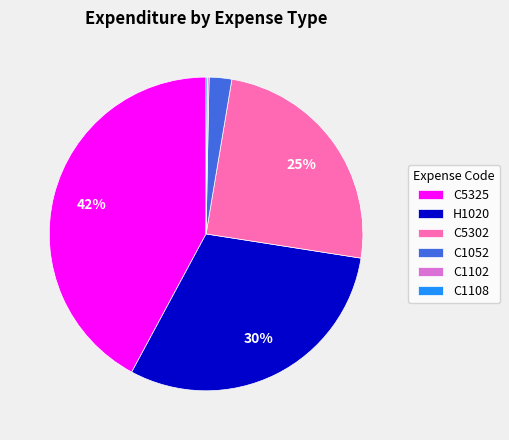

Does any single category account for the majority?

No